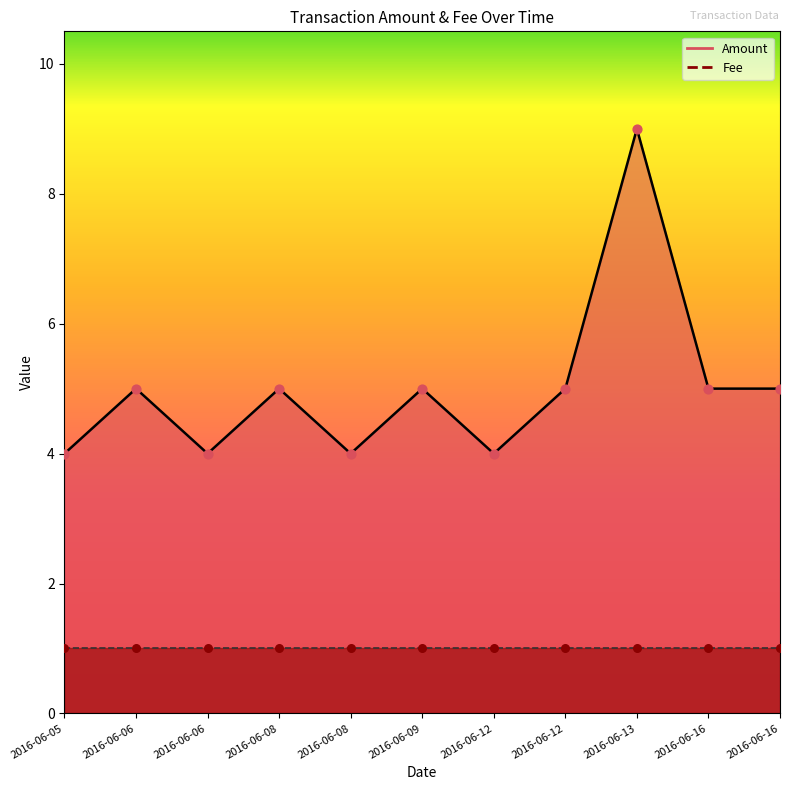

What is the ratio of the value at 2016-06-16 to the value at 2016-06-16?

1.0